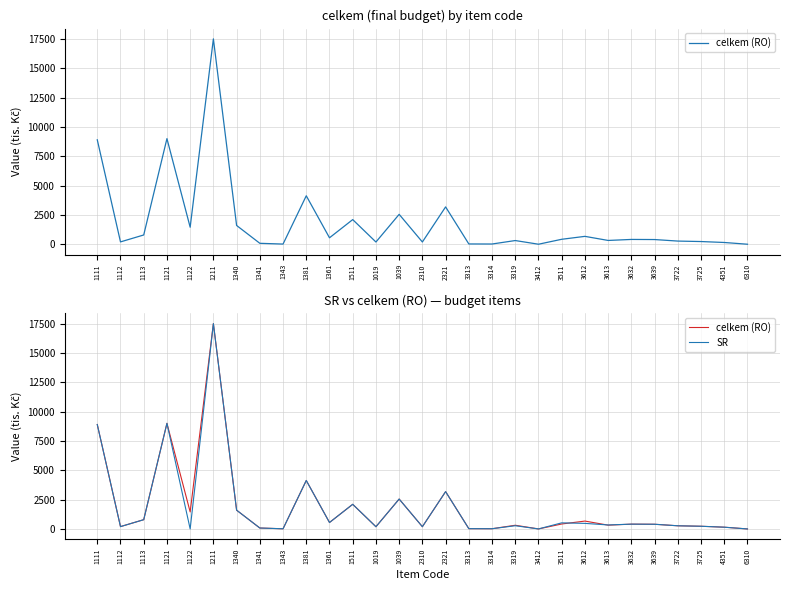

In celkem (RO), how many points are lower than both neighbors (excluding endpoints)?

9